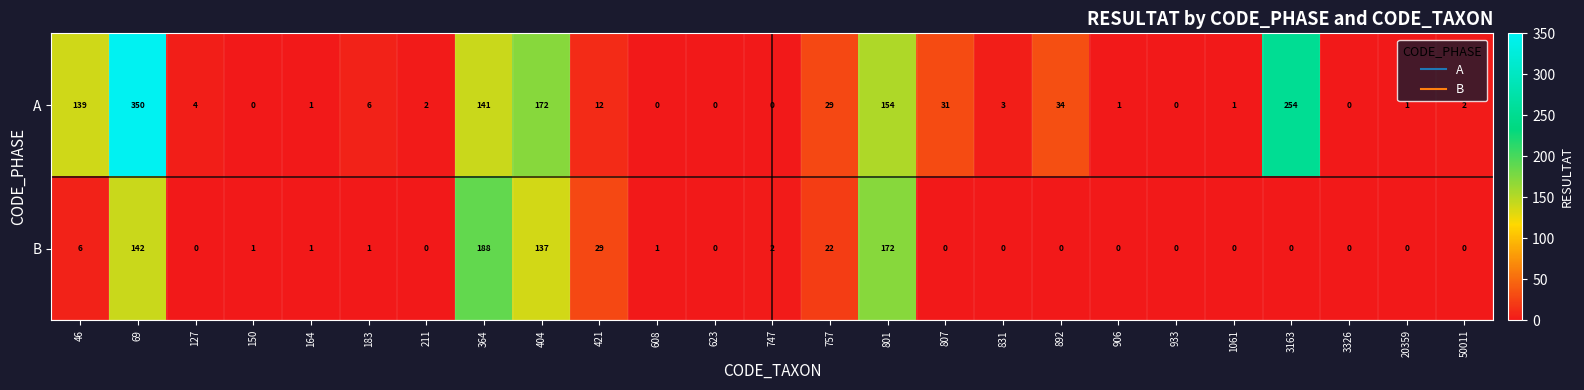

What is the spread (max minus min) of values at 421?

17